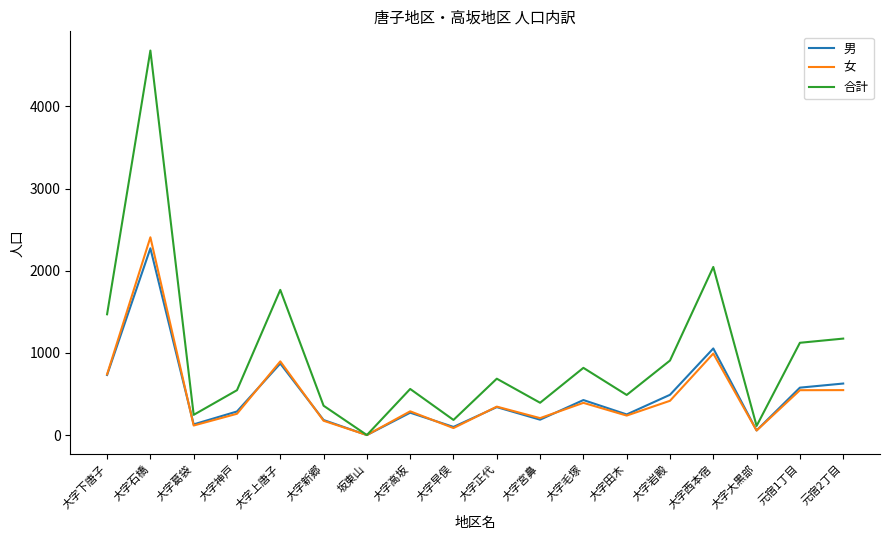

Between 大字下唐子 and 大字大黒部, which series saw the biggest shift?

合計